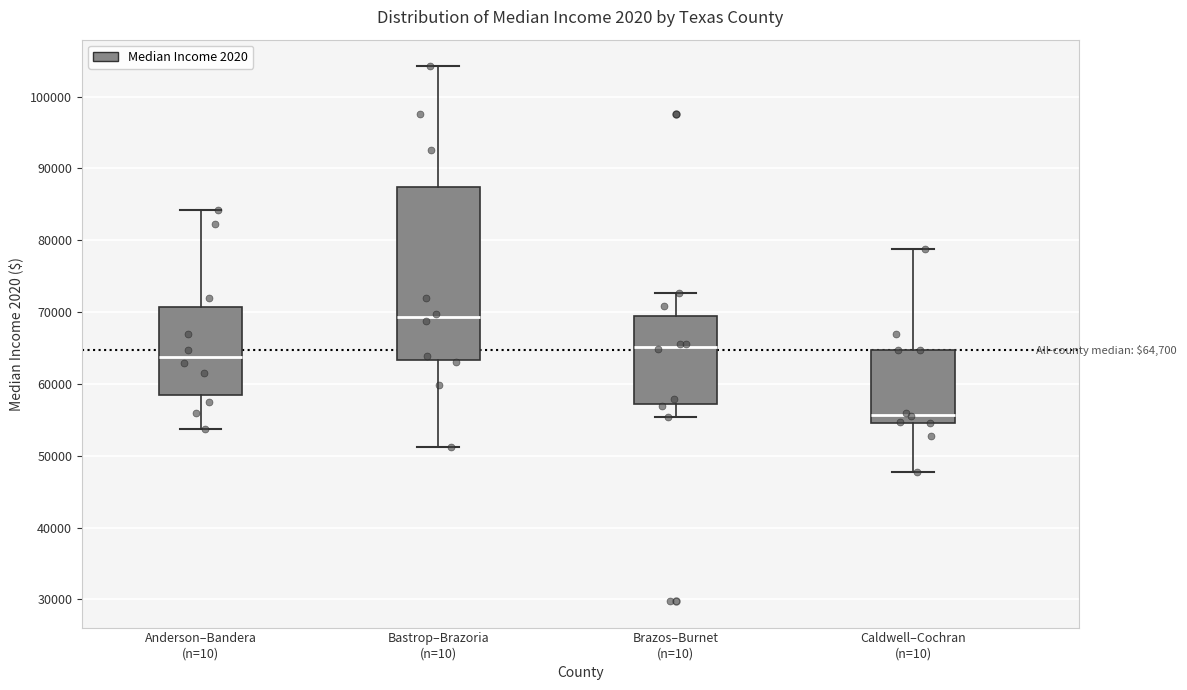

Which box has the highest median line?

Bastrop–Brazoria (n=10)